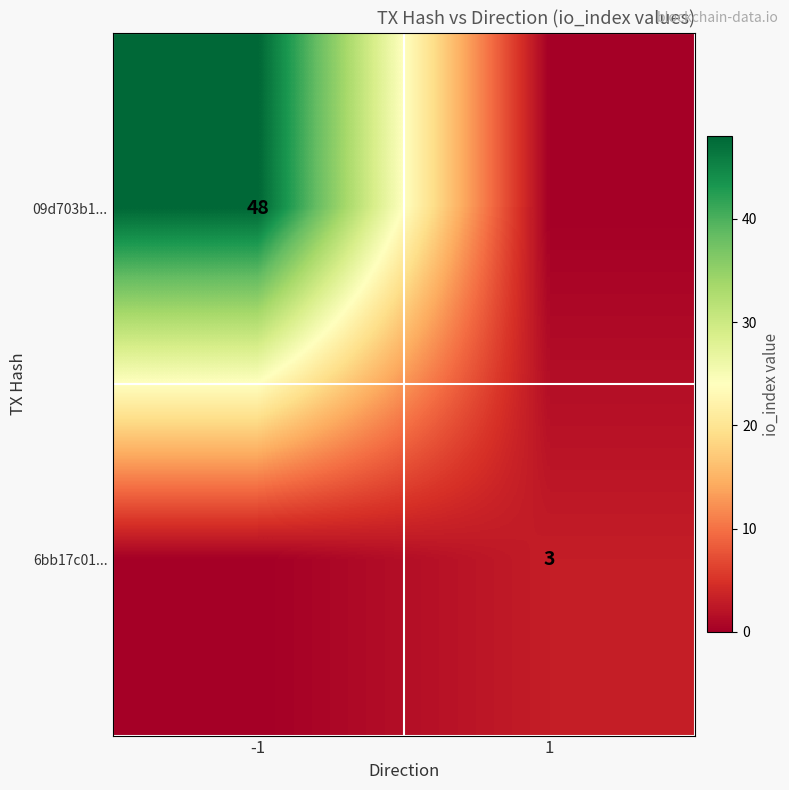

The value of 09d703b1... at -1 is 70. True or false?

False